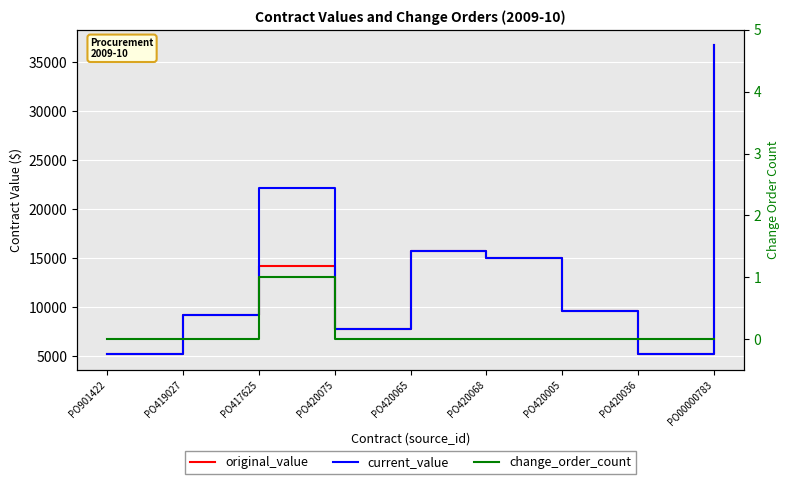

True or false: current_value and change_order_count intersect in this chart.

False